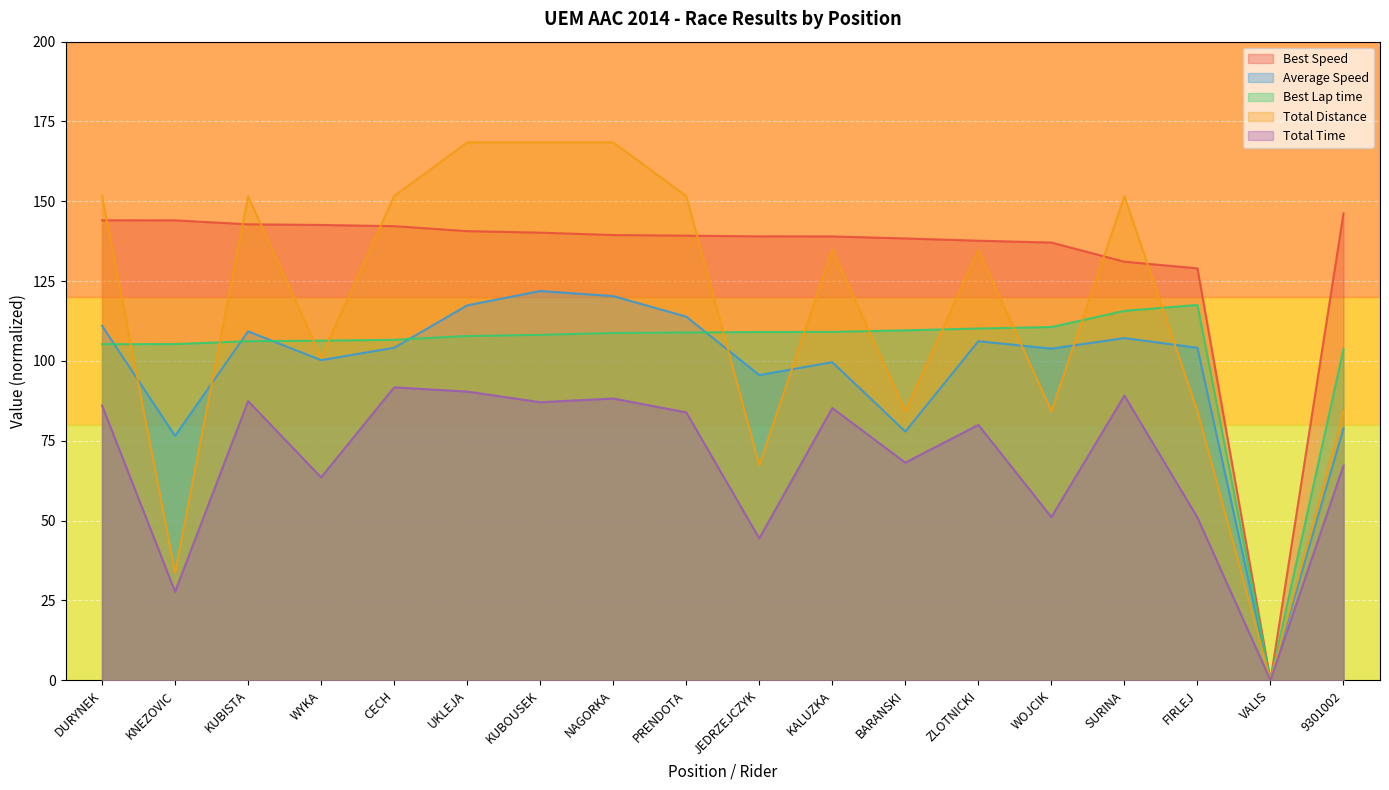

In Total Time, how many points are higher than both neighbors (excluding endpoints)?

6